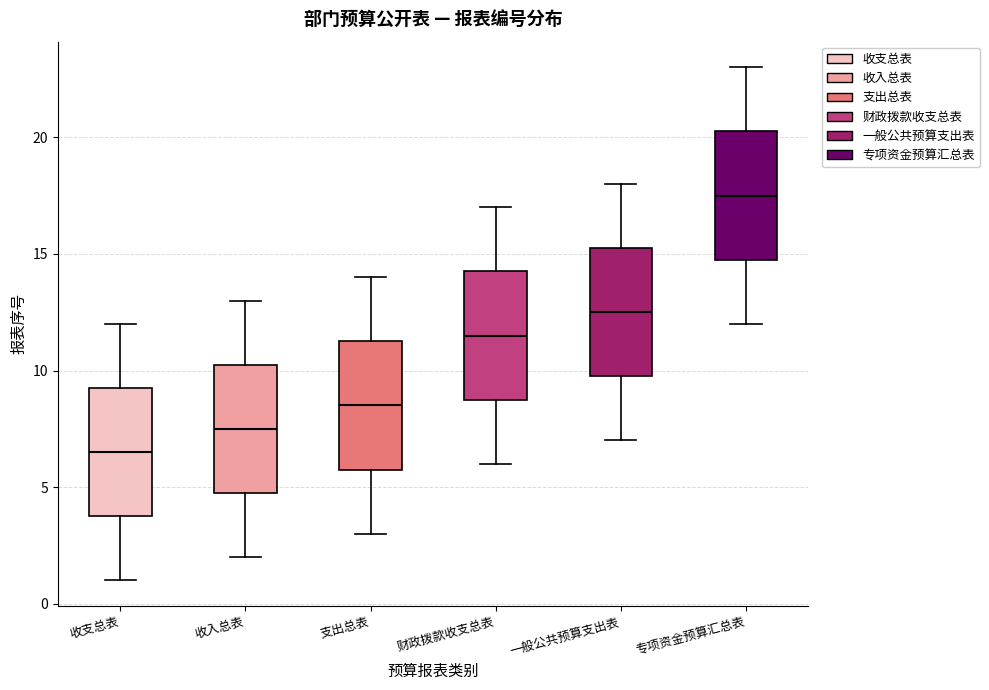

Reading left to right, read every box against the y-axis: the position of its median line, the range the box covers, and the ends of its whiskers. The values are not printed on the chart, so give them approximately, as read against the axis.

收支总表: median 6.5, box 4.0 to 9.5, whiskers 1.0 to 12.0
收入总表: median 7.5, box 5.0 to 10.5, whiskers 2.0 to 13.0
支出总表: median 8.5, box 6.0 to 11.5, whiskers 3.0 to 14.0
财政拨款收支总表: median 11.5, box 9.0 to 14.5, whiskers 6.0 to 17.0
一般公共预算支出表: median 12.5, box 10.0 to 15.5, whiskers 7.0 to 18.0
专项资金预算汇总表: median 17.5, box 15.0 to 20.5, whiskers 12.0 to 23.0